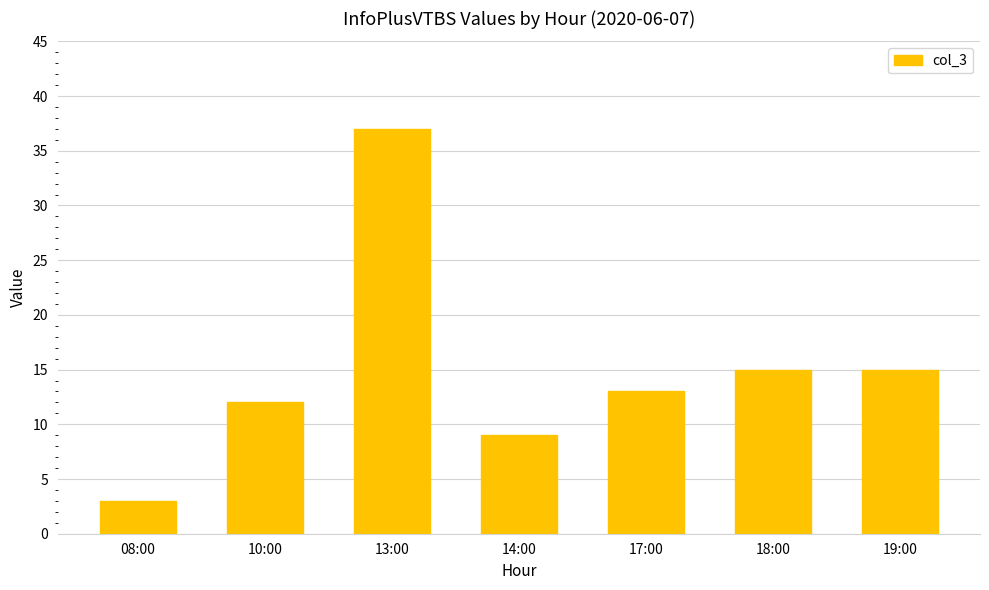

What value does the data have at 08:00?

3